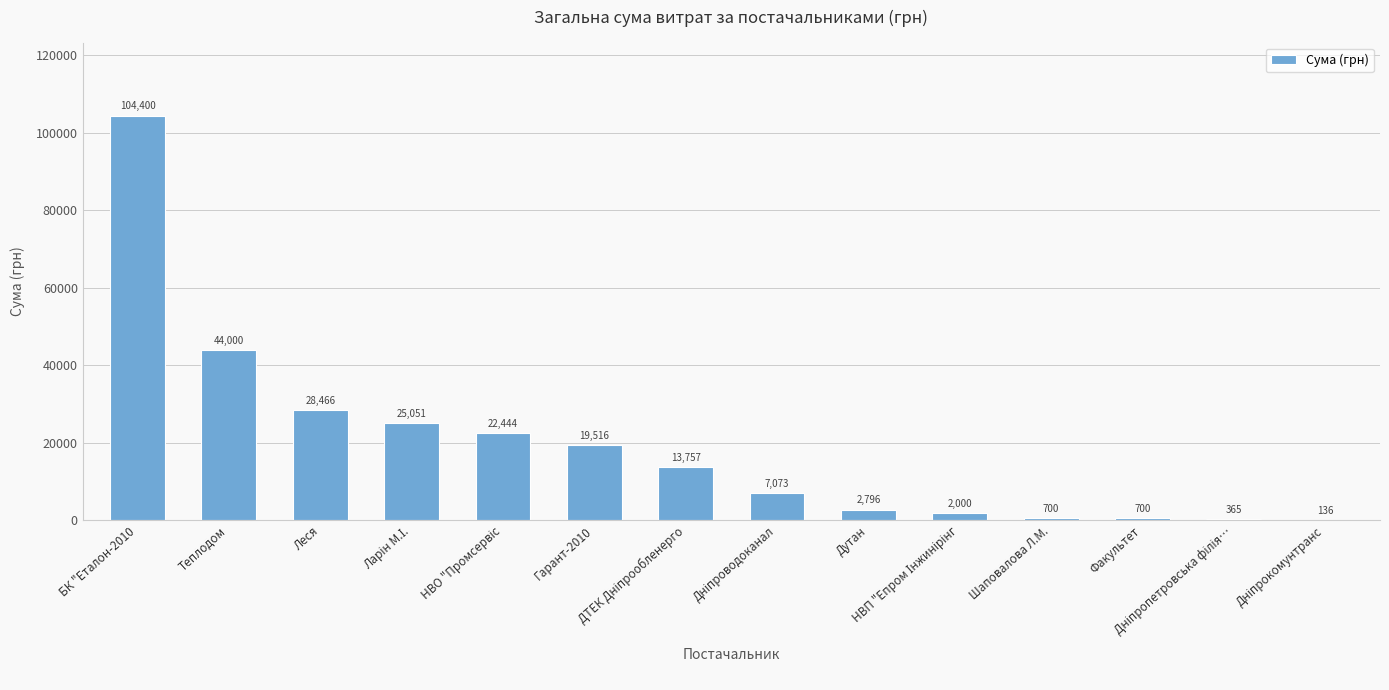

How many data points does each series have?

14